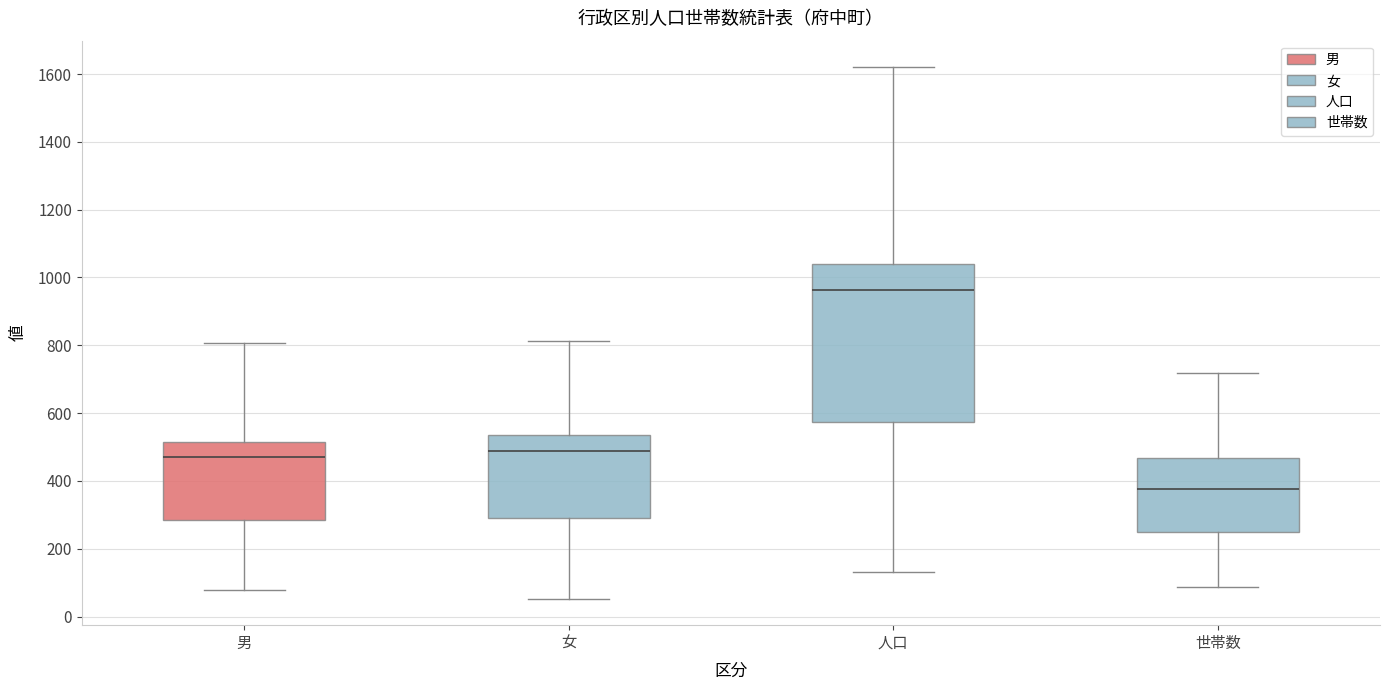

Reading left to right, transcribe this box plot: for each box, give where its median line is, the range the box spans, and where its two whiskers end, as read against the y-axis. The values are not printed on the chart, so give them approximately, as read against the axis.

男: median 480, box 280 to 520, whiskers 80 to 800
女: median 480, box 300 to 540, whiskers 60 to 820
人口: median 960, box 580 to 1040, whiskers 140 to 1620
世帯数: median 380, box 240 to 460, whiskers 80 to 720